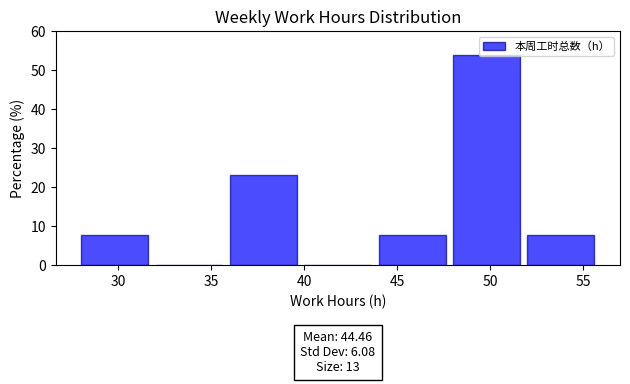

Which range on the x-axis has the tallest bar?

48 to 52